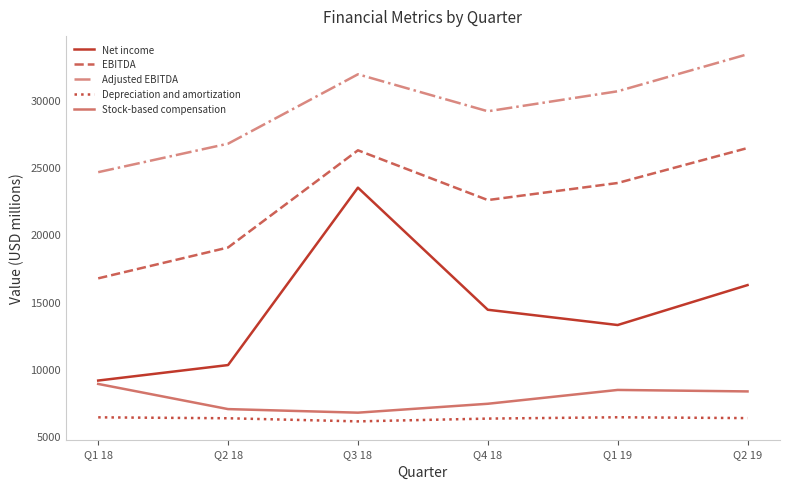

Is this an area chart (filled region under the line)?

No